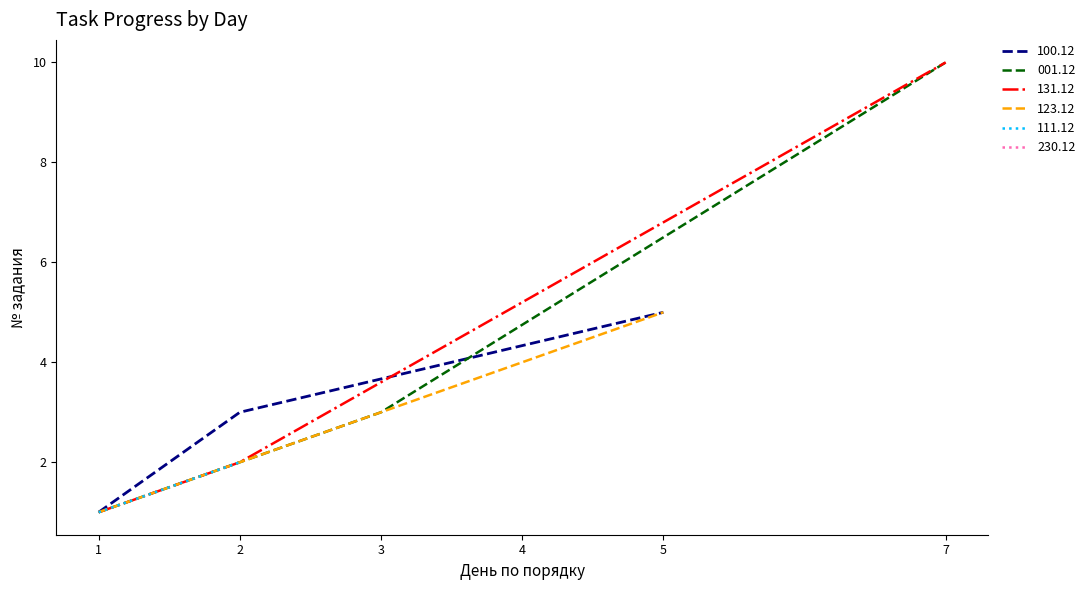

What is the difference between the values at 3 and 1?

2